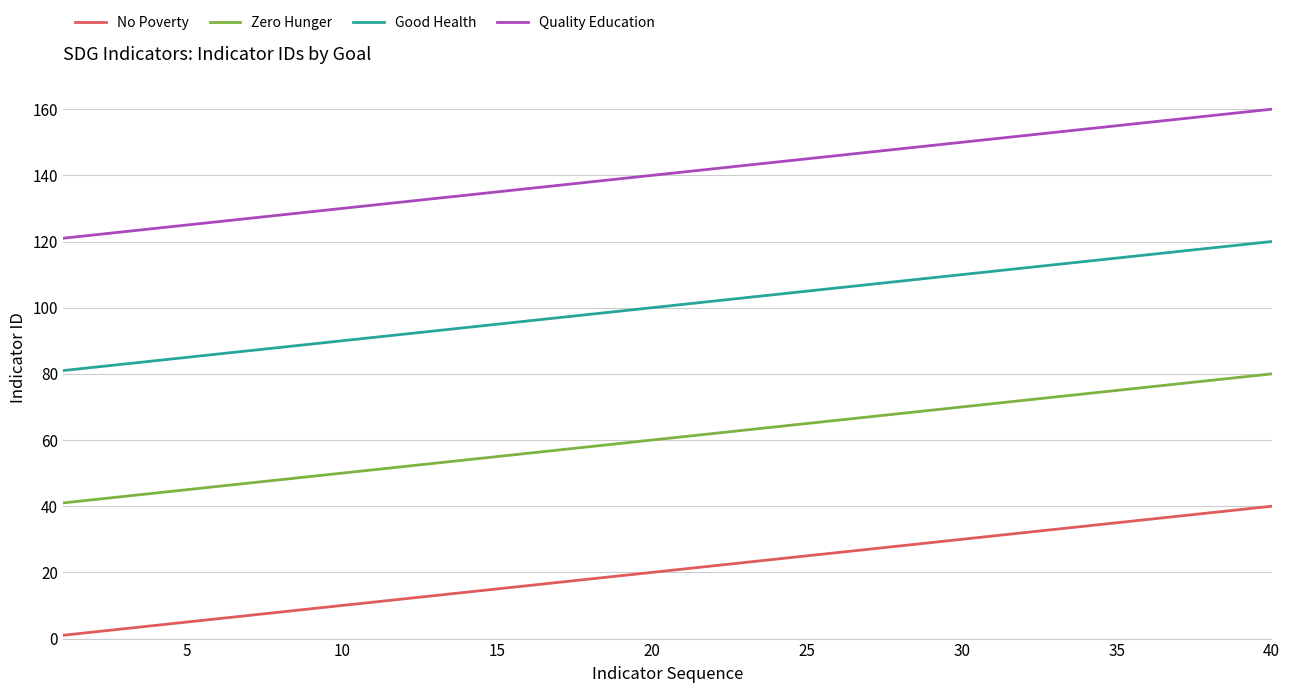

Count the number of categories in the chart.

40